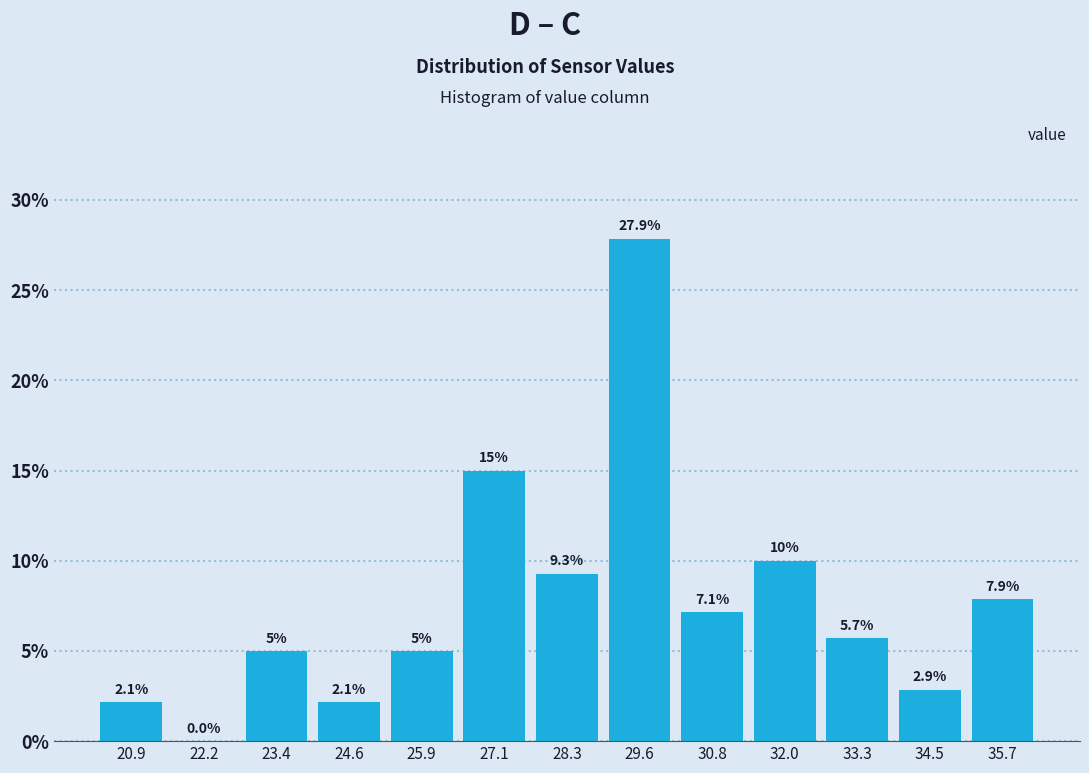

Reading left to right, list every bar in this chart as the range it spans on the x-axis followed by its height. The bar edges are not printed on the chart, so give them approximately, as read against the axis.

20.4 to 21.6: 2.1
21.6 to 22.8: 0.0
22.8 to 24.0: 5.0
24.0 to 25.2: 2.1
25.2 to 26.4: 5.0
26.4 to 27.8: 15.0
27.8 to 29.0: 9.3
29.0 to 30.2: 27.9
30.2 to 31.4: 7.1
31.4 to 32.6: 10.0
32.6 to 33.8: 5.7
33.8 to 35.2: 2.9
35.2 to 36.4: 7.9